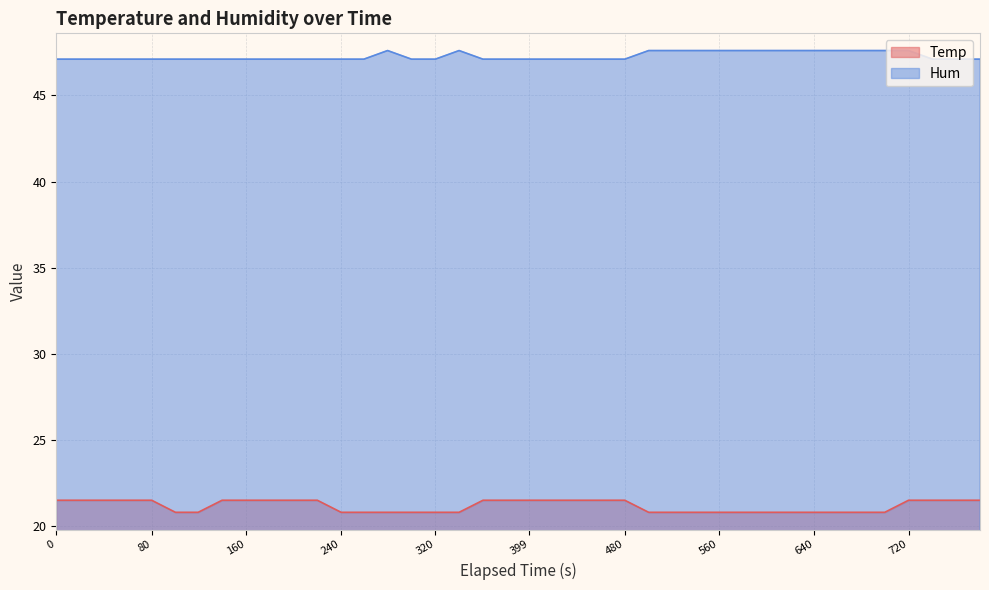

True or false: Temp and Hum intersect in this chart.

False